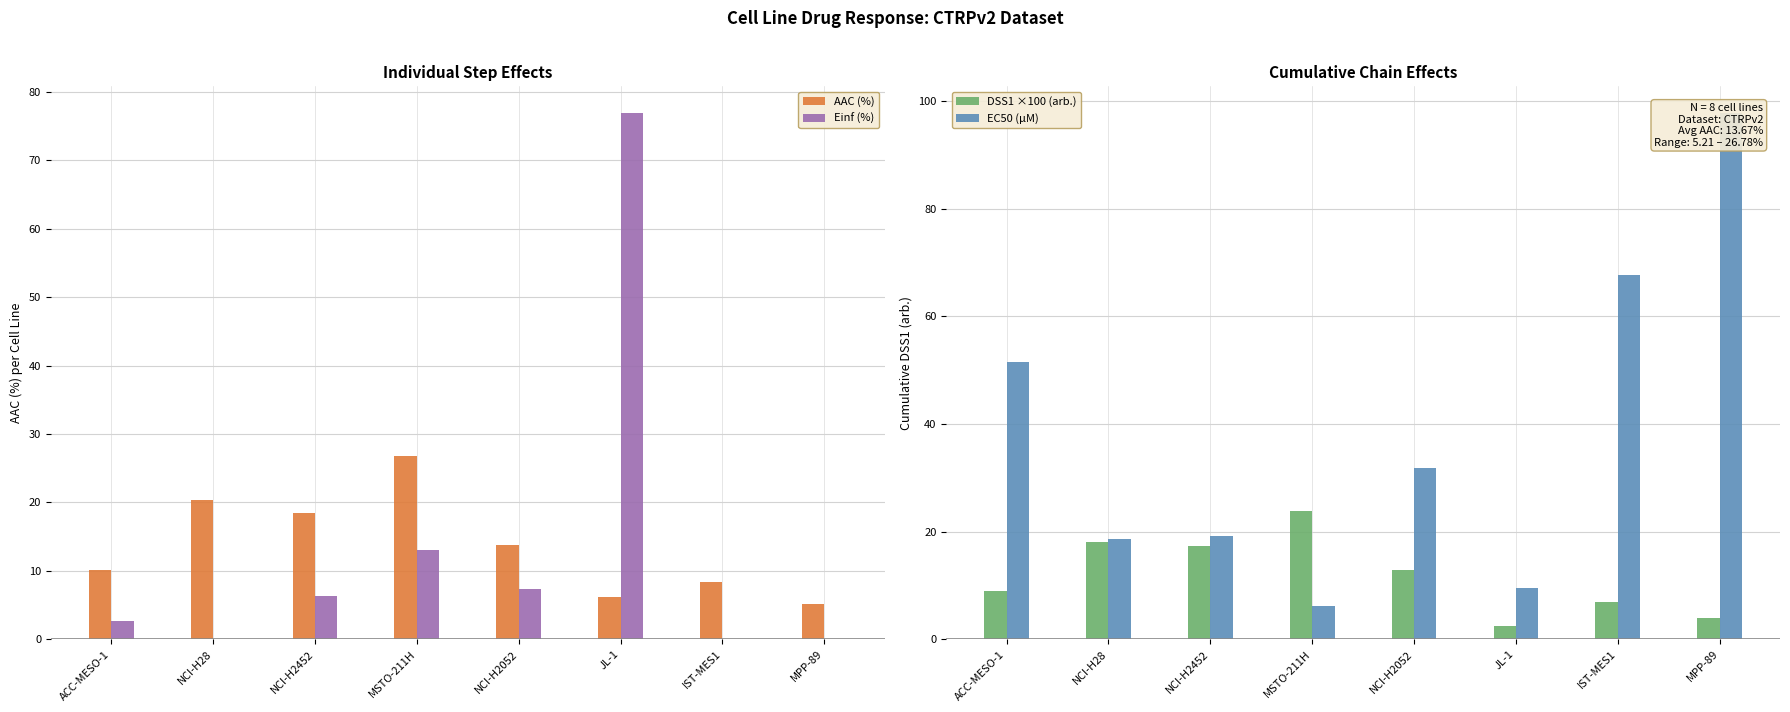

Which category has the lowest value in the AAC (%) series?

MPP-89